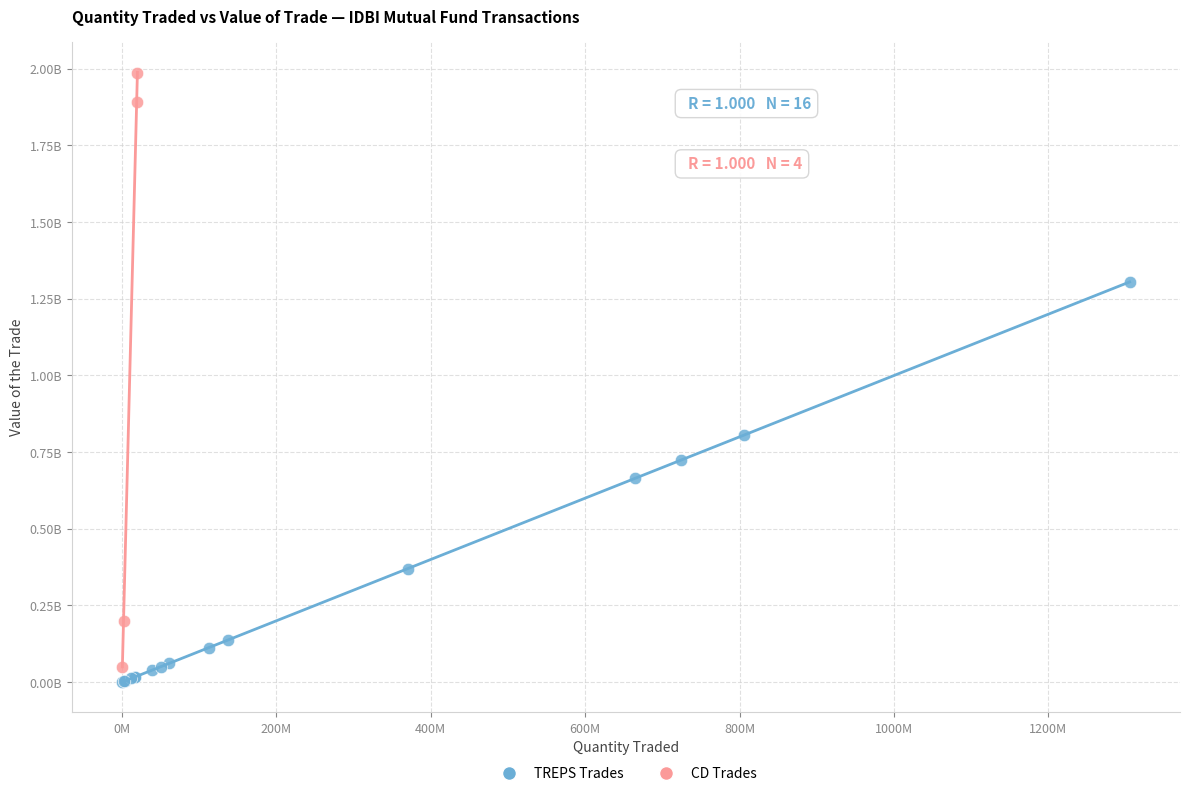

What are all the series names shown in the legend?

TREPS Trades, CD Trades